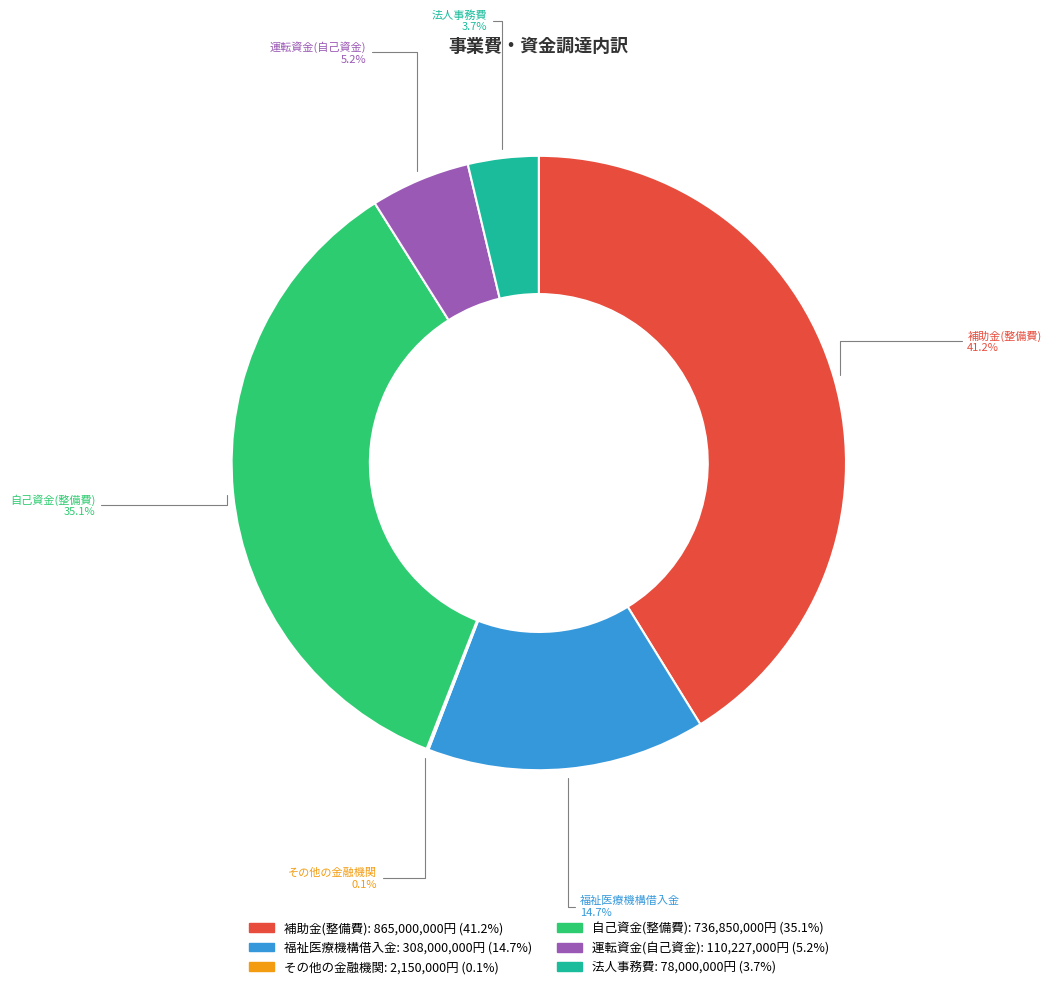

What is the ratio of the value at 運転資金(自己資金) to the value at 福祉医療機構借入金?

0.4